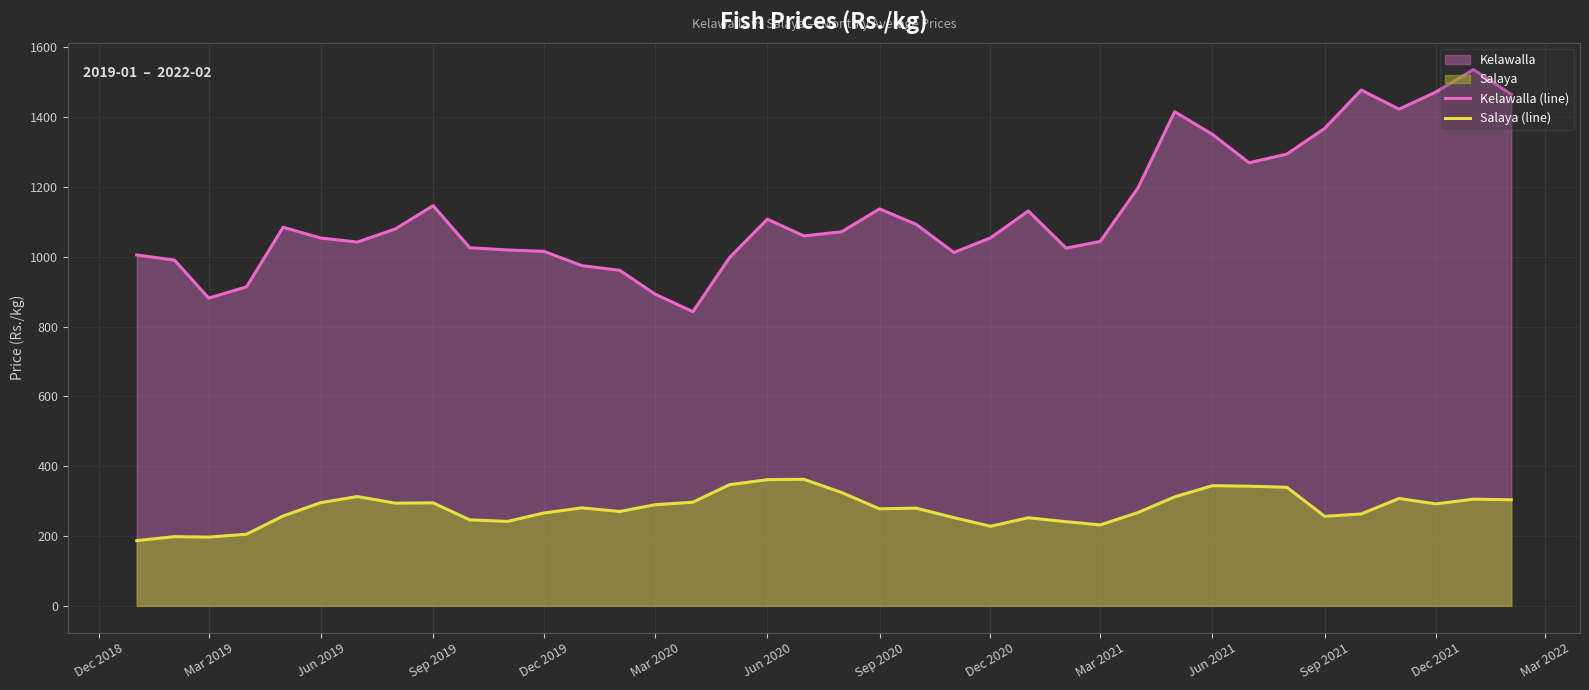

True or false: Salaya (line) has a value of 361.5 at Jun 2020.

True